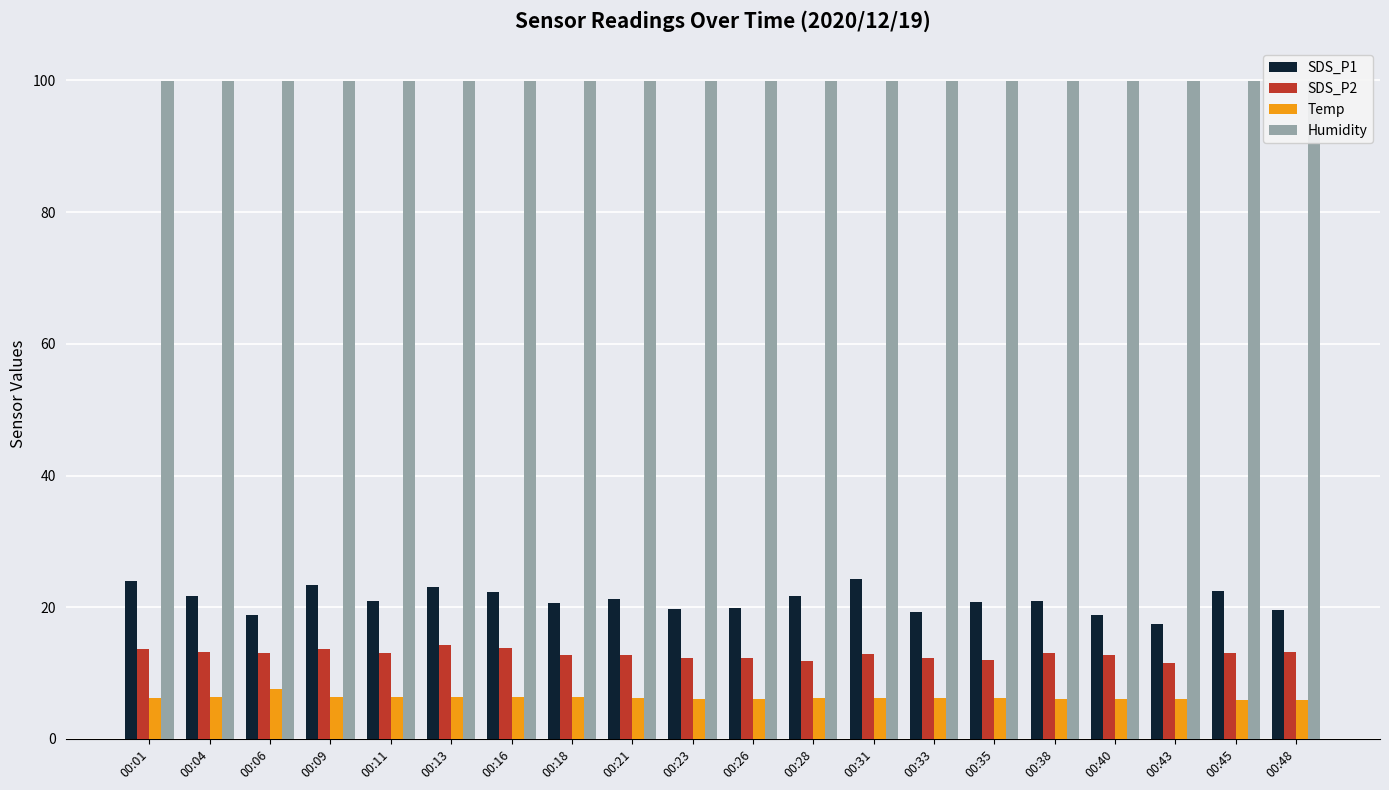

What is the value of the Temp bar at the 9th from the left?

6.2